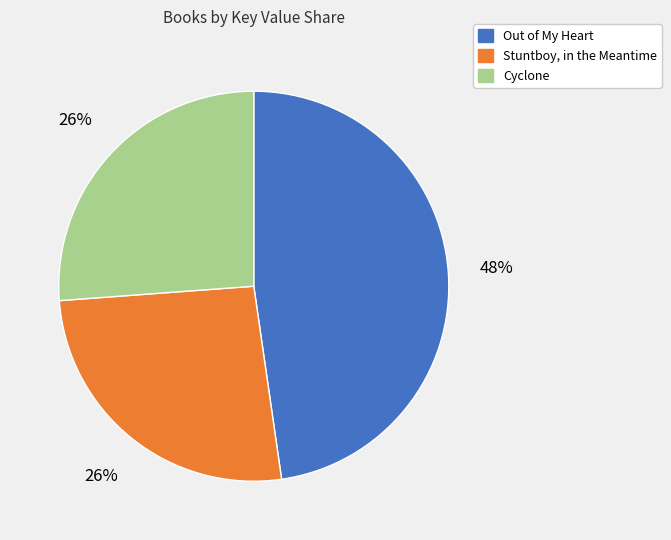

True or false: Cyclone accounts for 35% of the total.

False